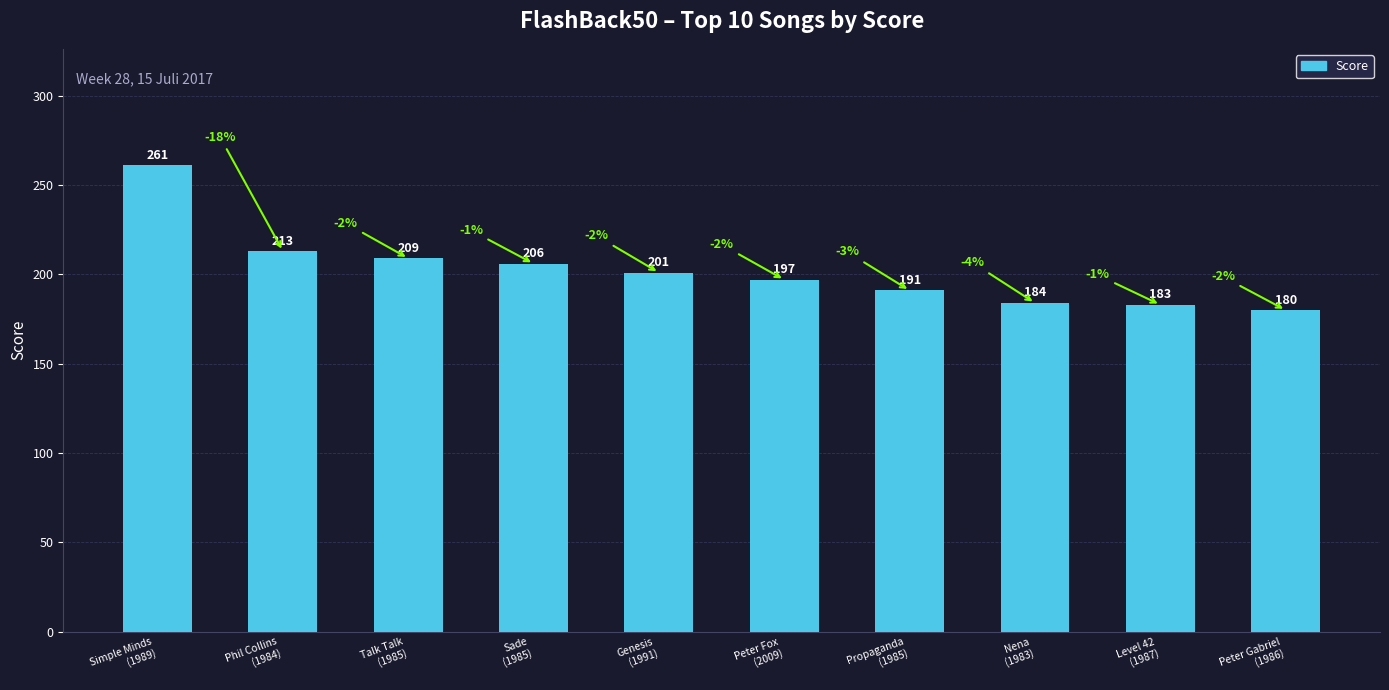

Between Peter Fox
(2009) and Phil Collins
(1984), which is larger?

Phil Collins
(1984)